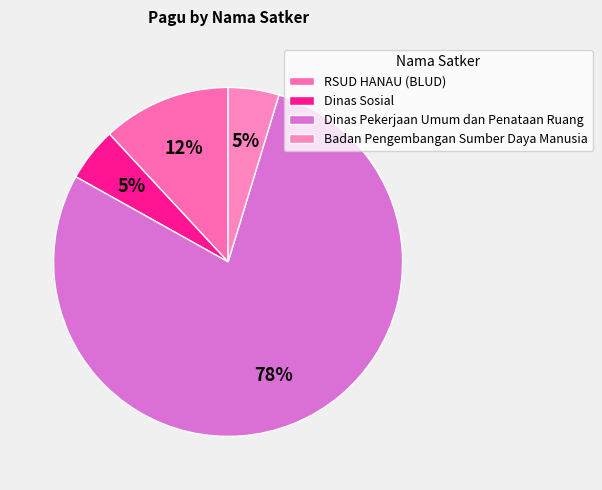

How many slices are in this pie chart?

4